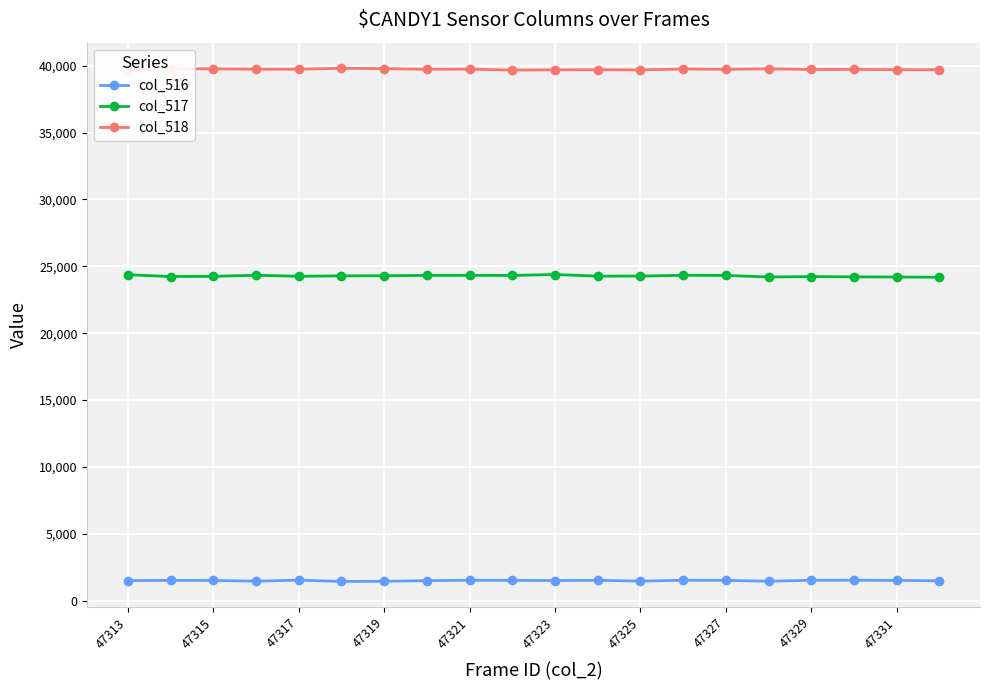

True or false: col_517 has more than 0 points higher than both neighbors.

True